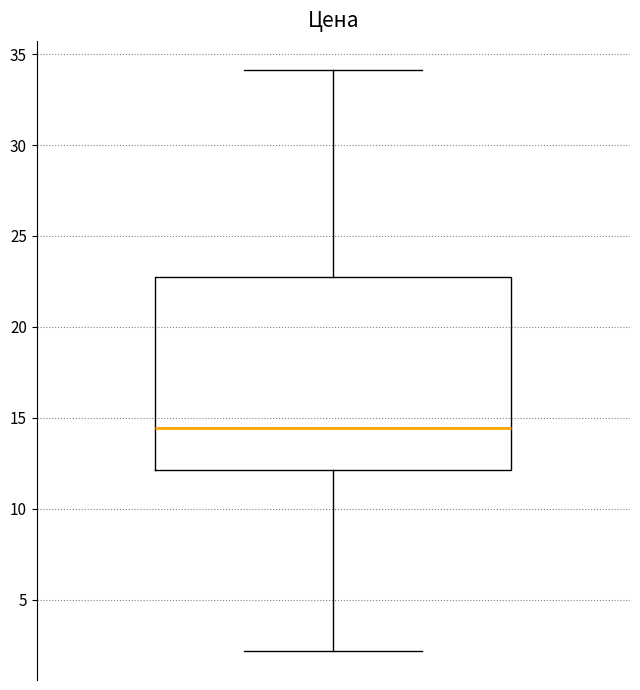

Where is the upper edge of the box on the y-axis? The values are not printed on the chart, so give them approximately, as read against the axis.

23.0